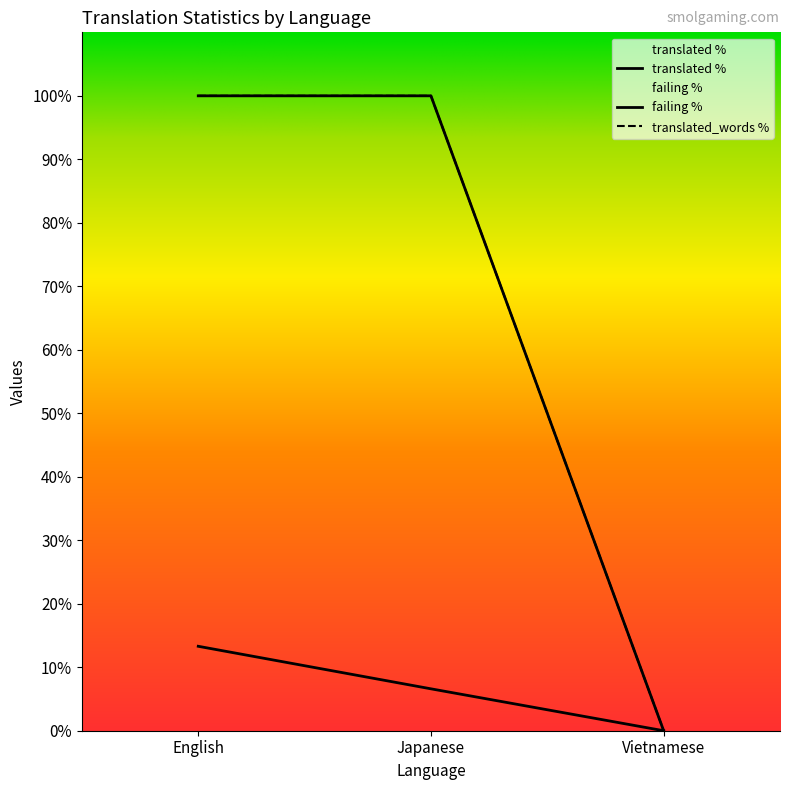

Between Japanese and Vietnamese, which is larger?

Japanese